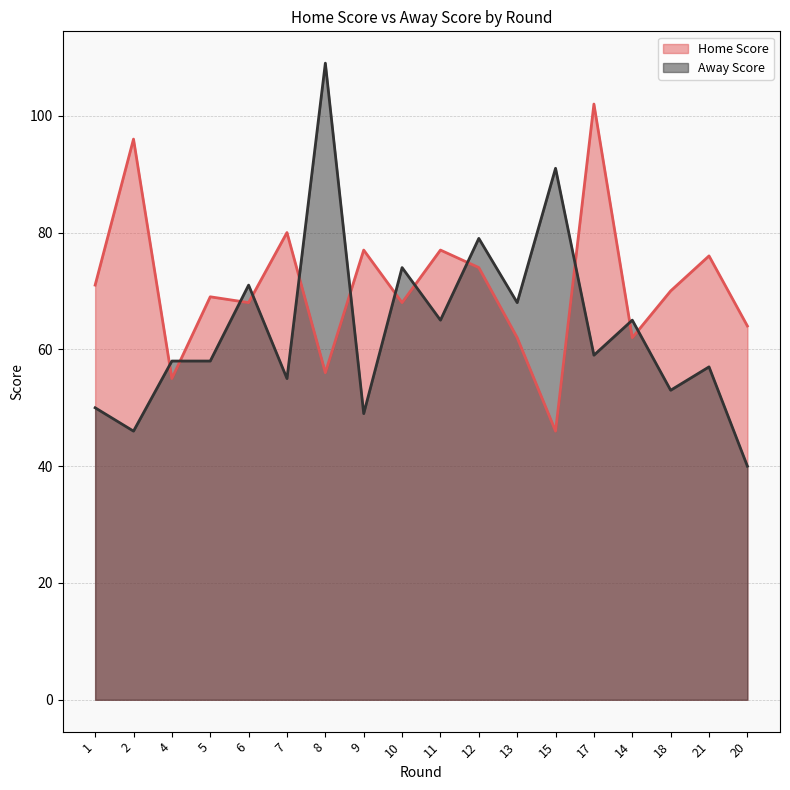

Where do Home Score and Away Score first cross each other?

2 and 4